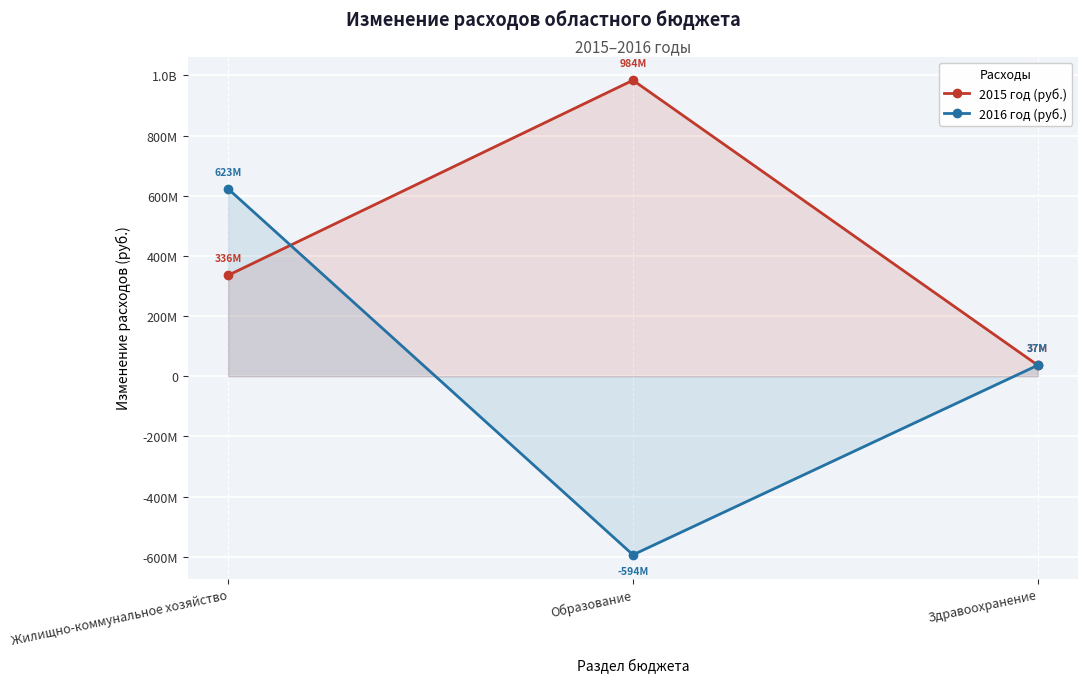

How many lines are shown in the chart?

2